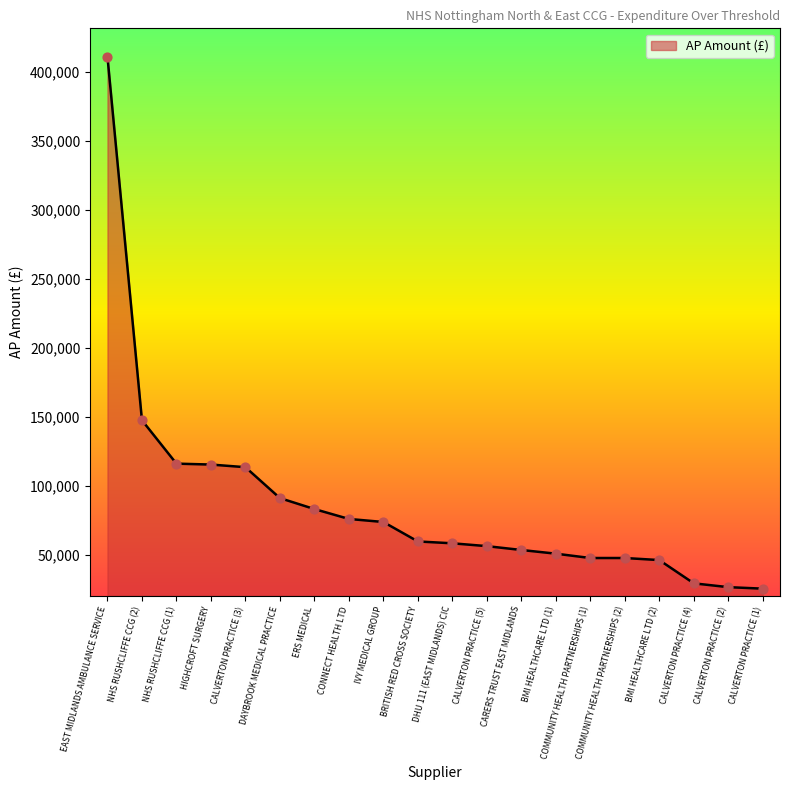

What is the change in value from CARERS TRUST EAST MIDLANDS to COMMUNITY HEALTH PARTNERSHIPS (1)?

-5815.2